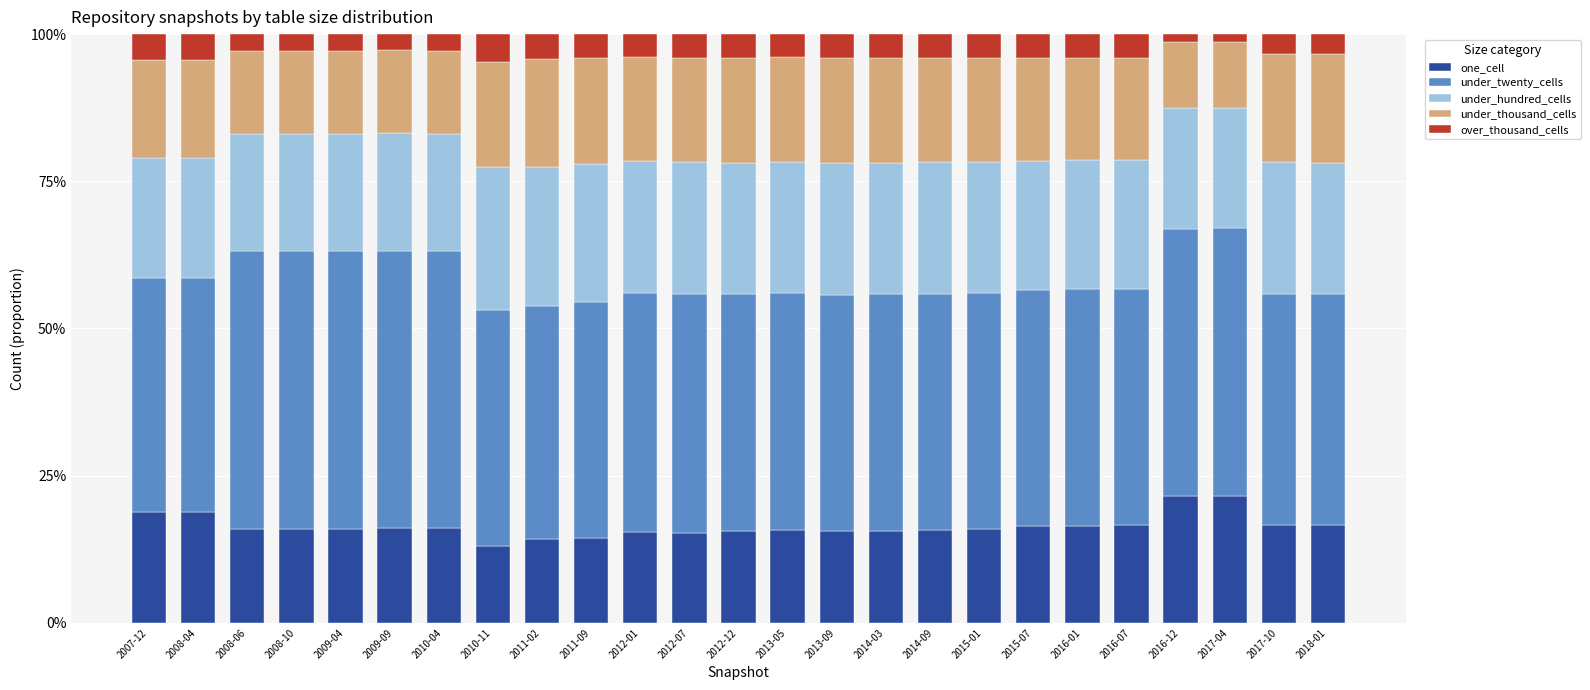

Is it true that one_cell equals 15.6 at 2012-12?

True